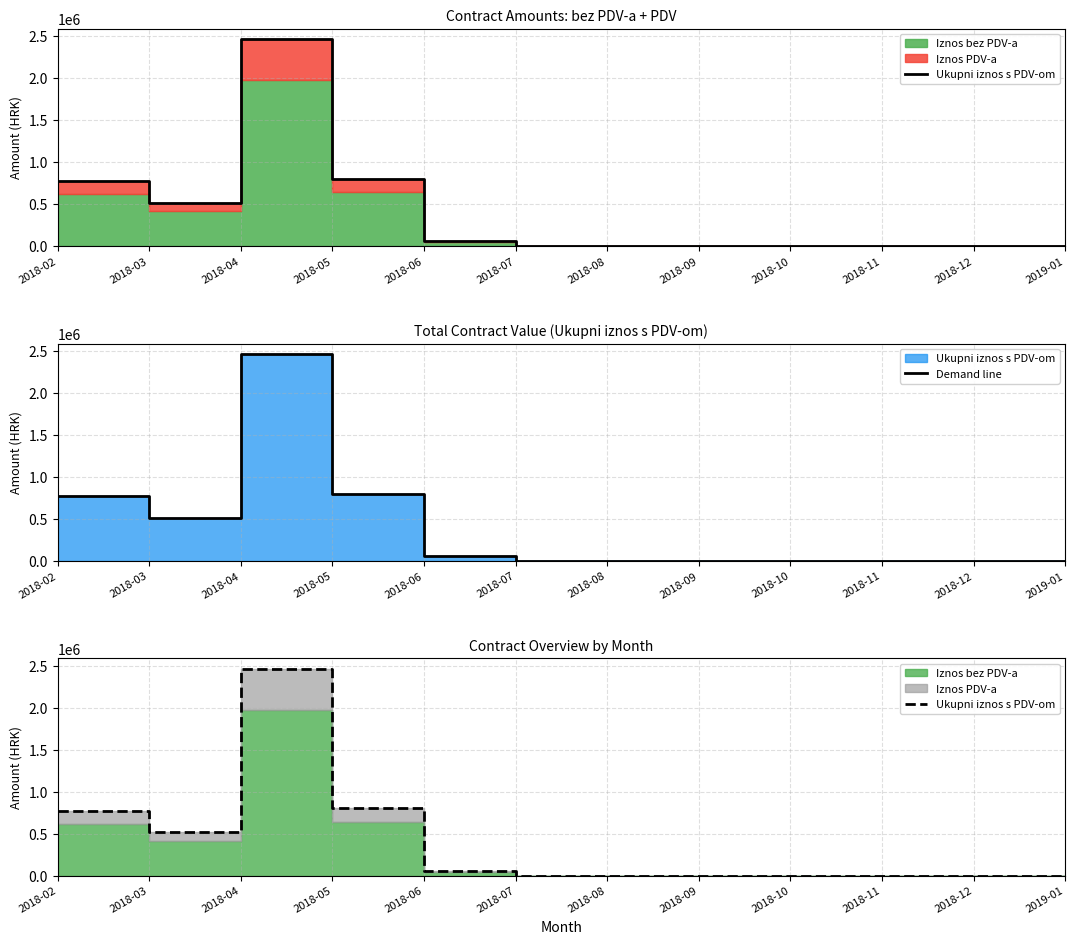

Reading left to right, transcribe all the data shown in this chart.

Ukupni iznos s PDV-om: 2018-02=766849.8	2018-03=514258.2	2018-04=2462888.0	2018-05=799767.3	2018-06=52050.0	2018-07=0.0	2018-08=0.0	2018-09=0.0	2018-10=0.0	2018-11=0.0	2018-12=0.0	2019-01=0.0
Demand line: 2018-02=766849.8	2018-03=514258.2	2018-04=2462888.0	2018-05=799767.3	2018-06=52050.0	2018-07=0.0	2018-08=0.0	2018-09=0.0	2018-10=0.0	2018-11=0.0	2018-12=0.0	2019-01=0.0